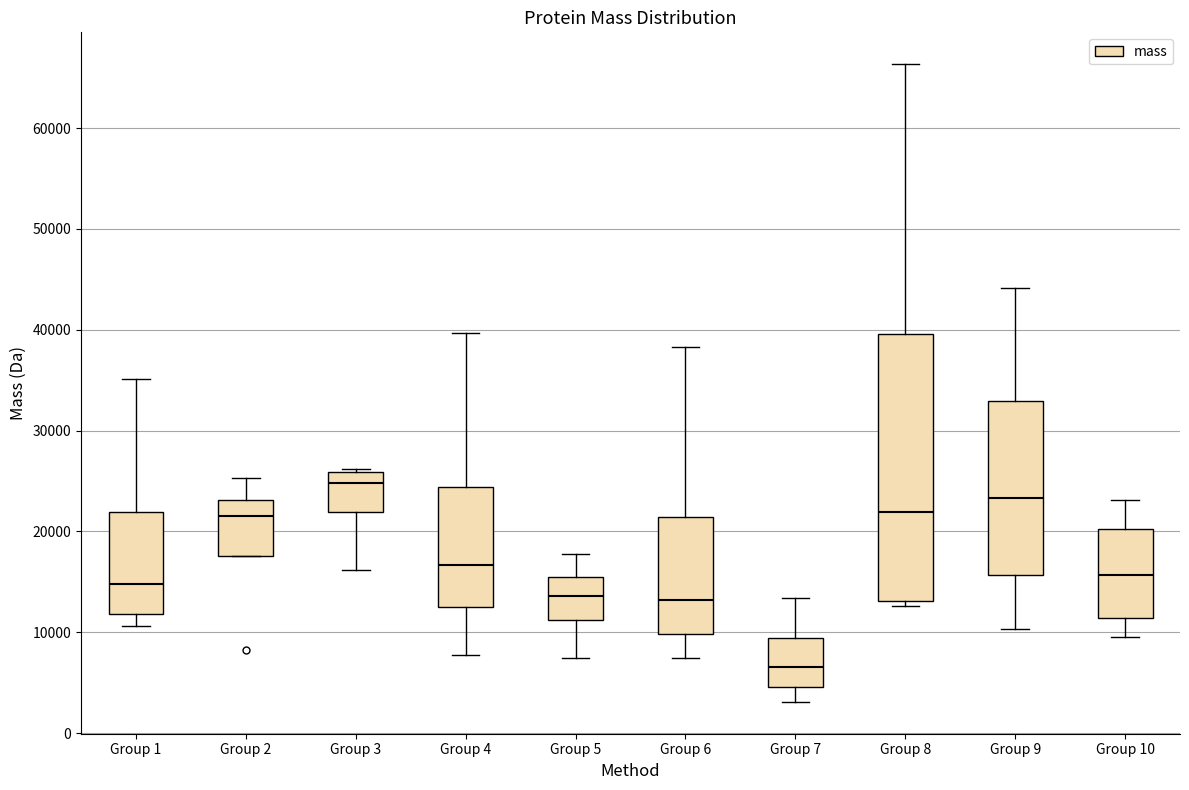

Where is the lower edge of the box for Group 10 on the y-axis? The values are not printed on the chart, so give them approximately, as read against the axis.

11000